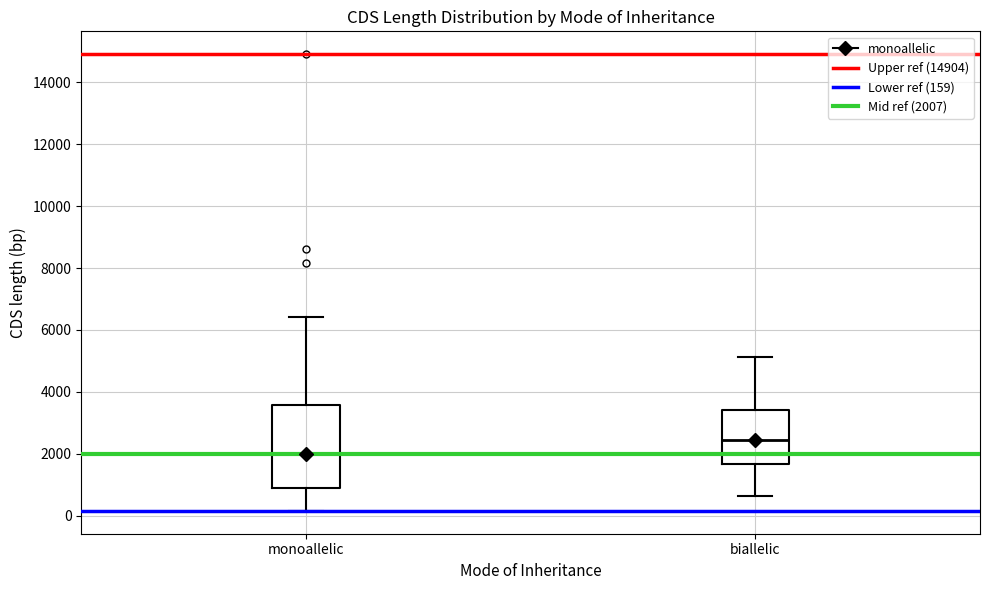

Which box has the highest median line?

biallelic